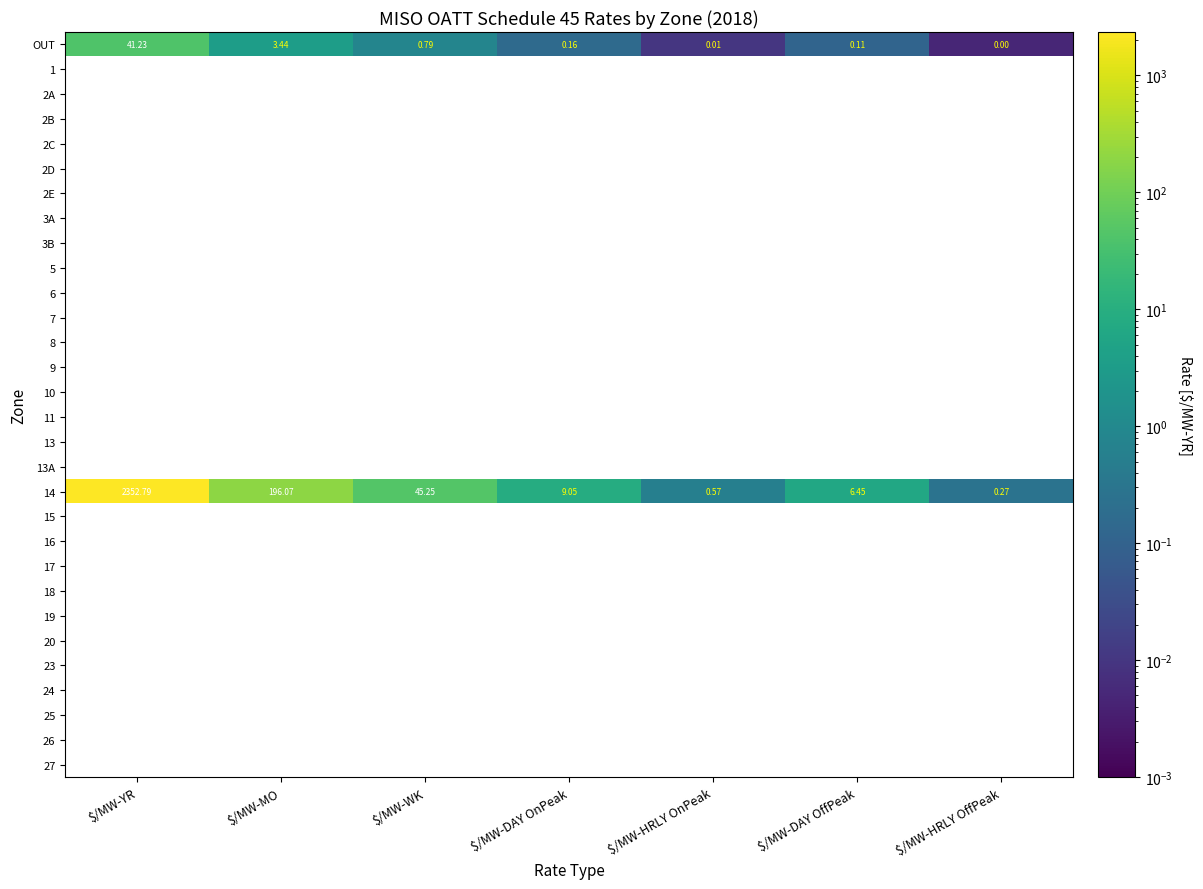

Where is OUT nearest to the value 20?

$/MW-MO